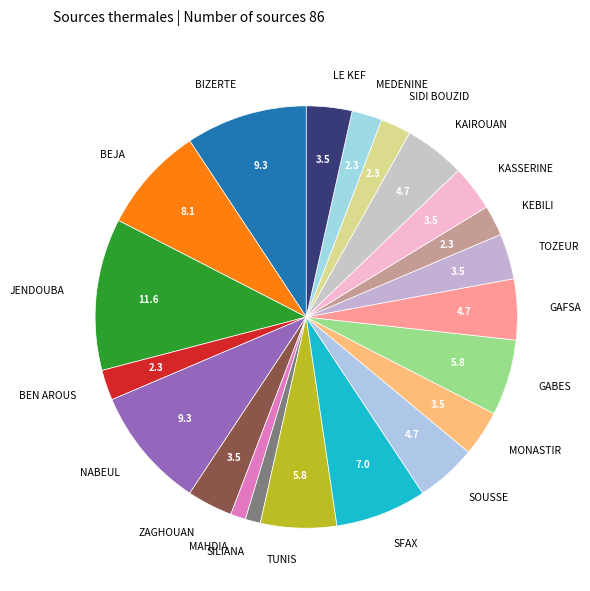

How many segments does this pie chart have?

21